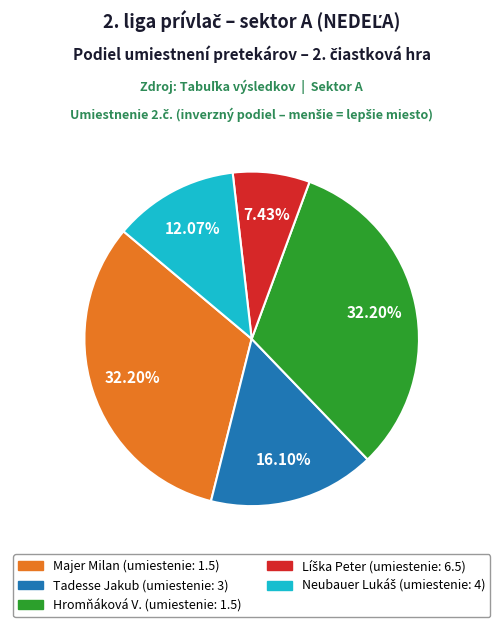

How many segments does this pie chart have?

5